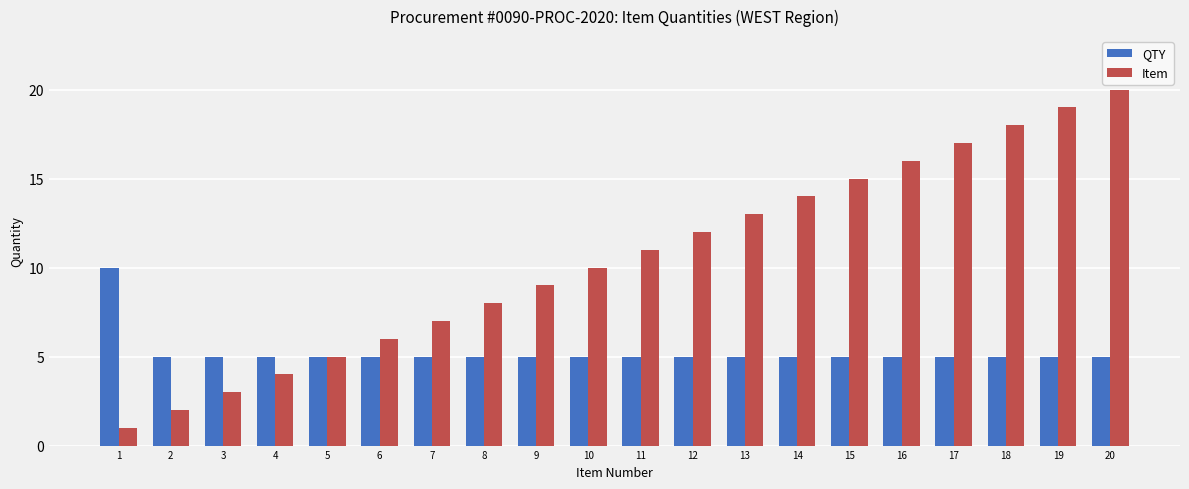

Which series has the largest range (max minus min)?

Item